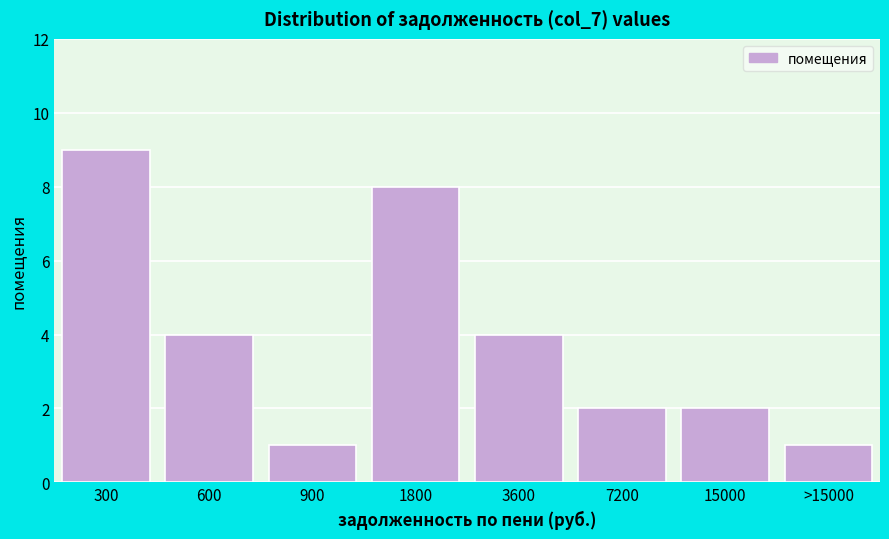

Reading right to left, transcribe all the data shown in this chart.

1	2	2	4	8	1	4	9